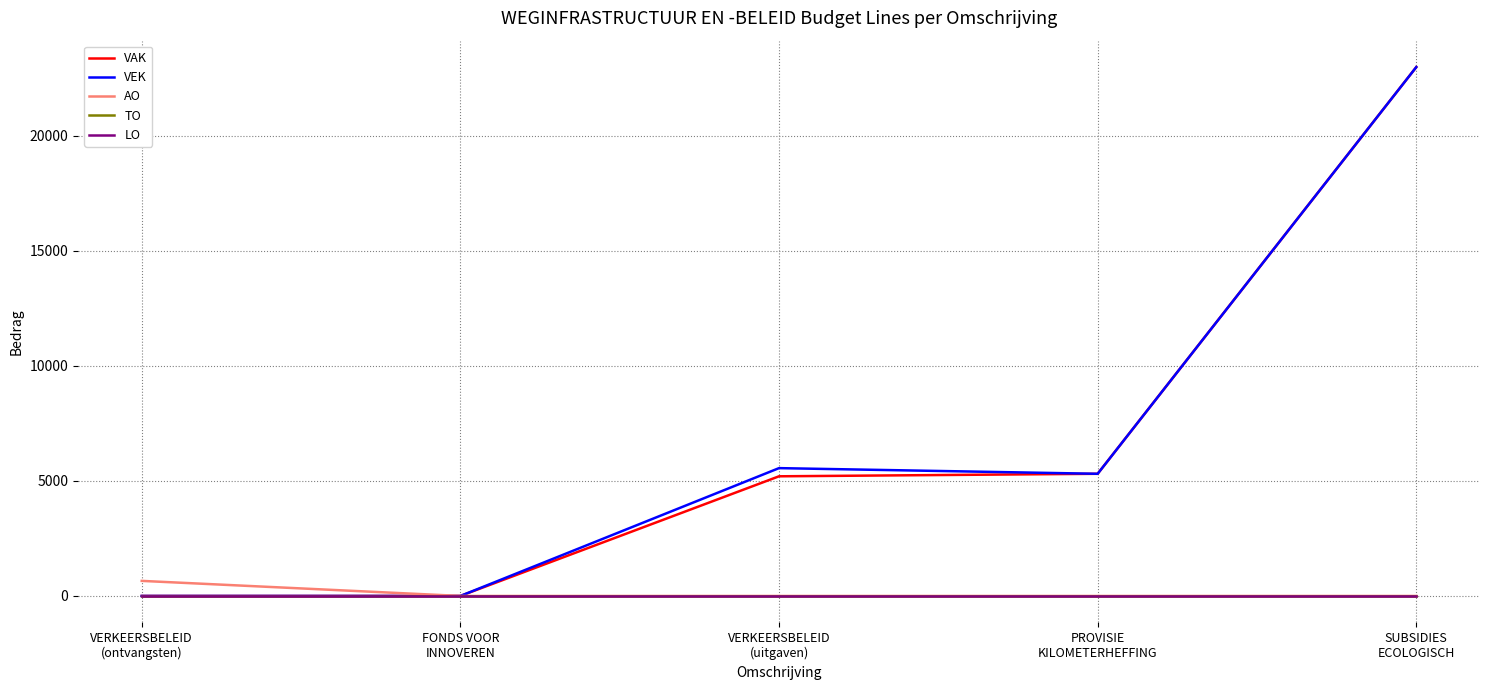

Which category has the highest value in the AO series?

VERKEERSBELEID
(ontvangsten)